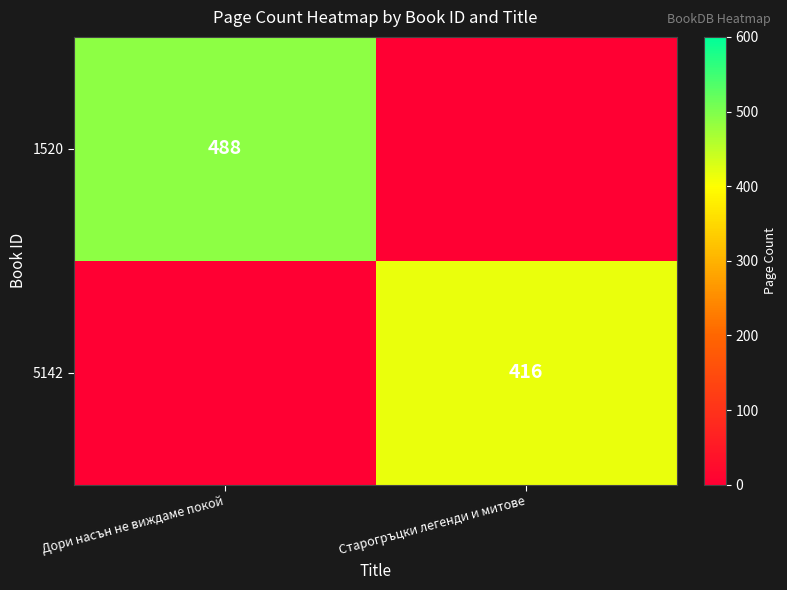

List the series in order of their peak value, highest first.

1520, 5142